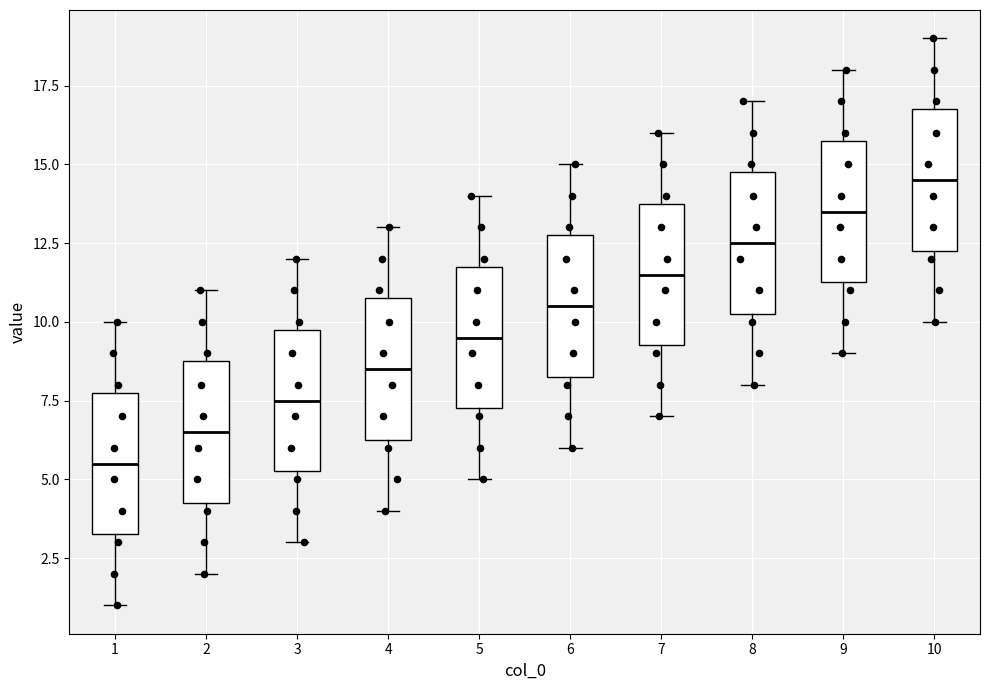

Which box has the lowest median line?

1